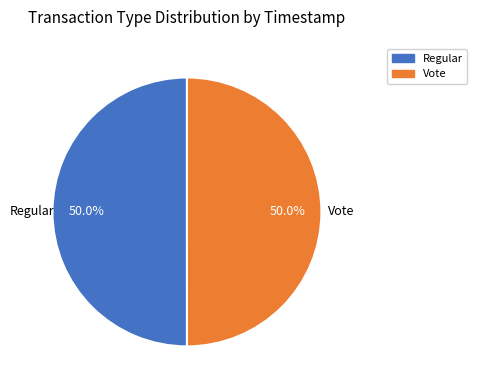

What percentage is the Vote slice, to the nearest percent?

50%